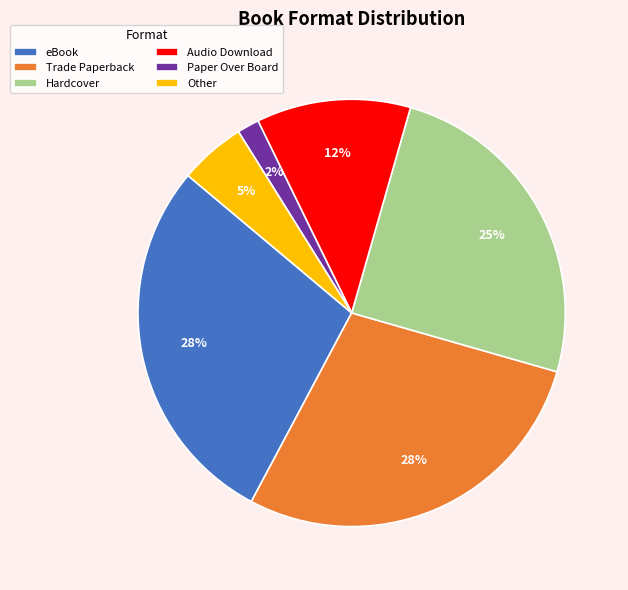

Approximately how many times larger is the value at Other compared to Audio Download?

0.4